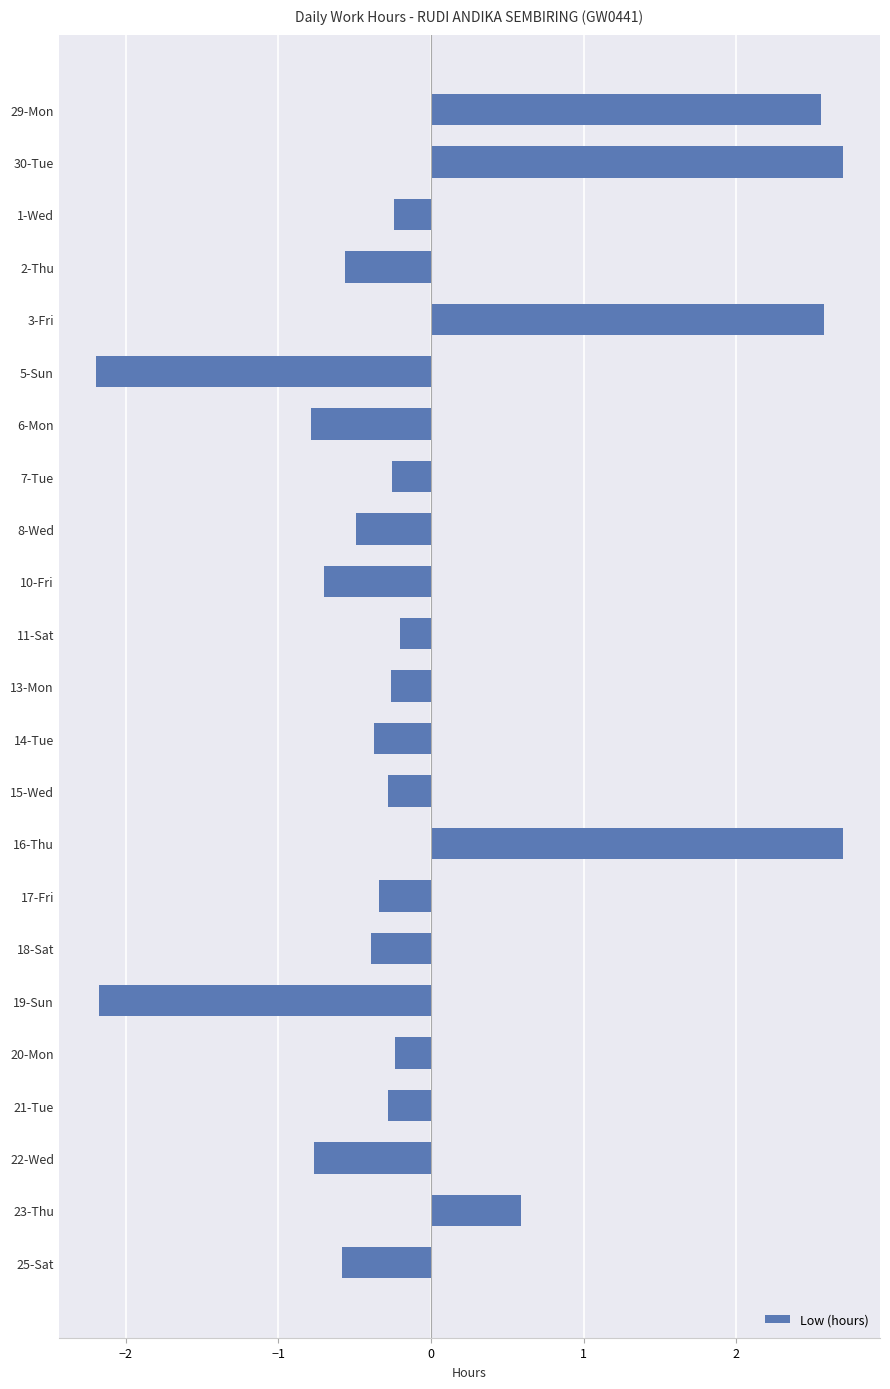

Between 8-Wed and 15-Wed, which is larger?

15-Wed